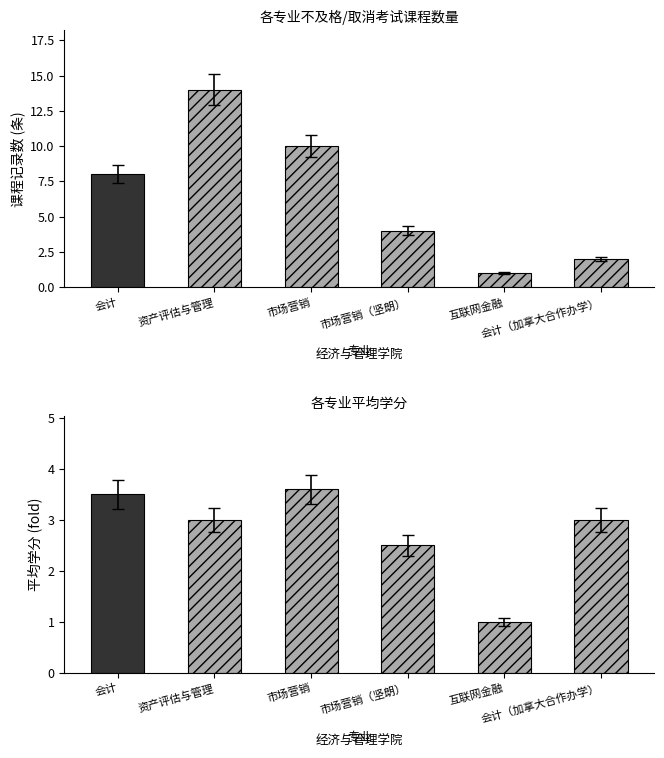

True or false: 平均学分 has a value of 0.8 at 会计（加拿大合作办学）.

False